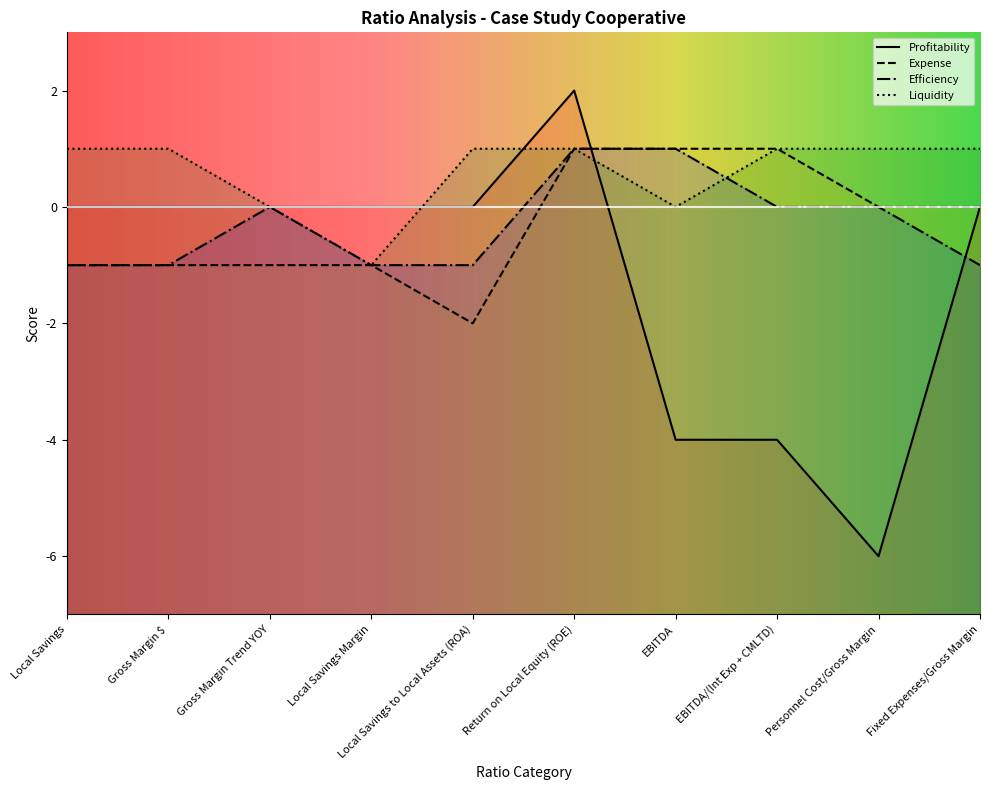

What is the difference between the highest and lowest values at Local Savings Margin?

1